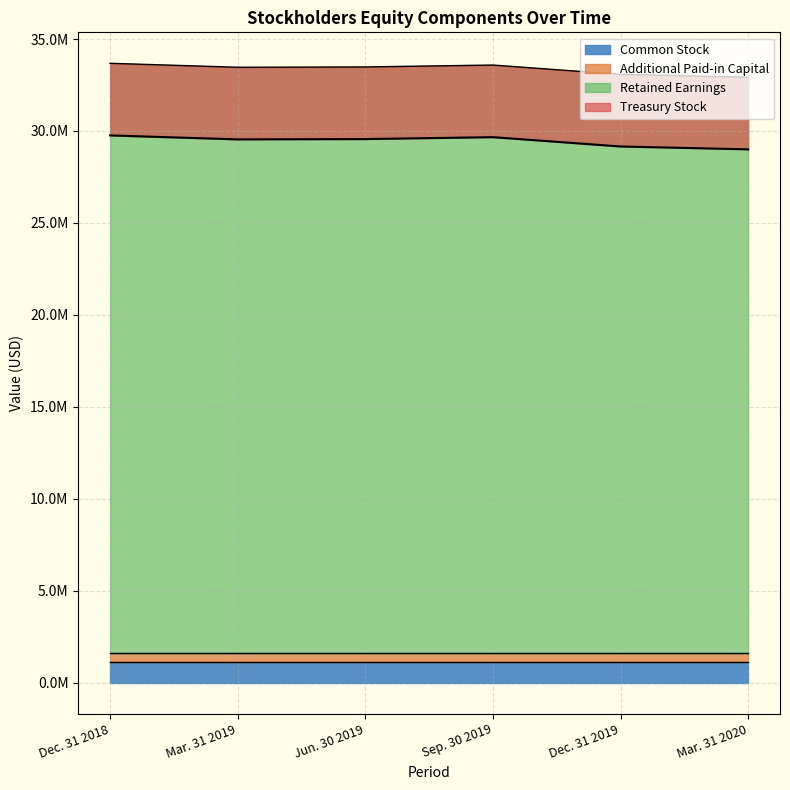

What is the difference between the second highest and second lowest values?

506433